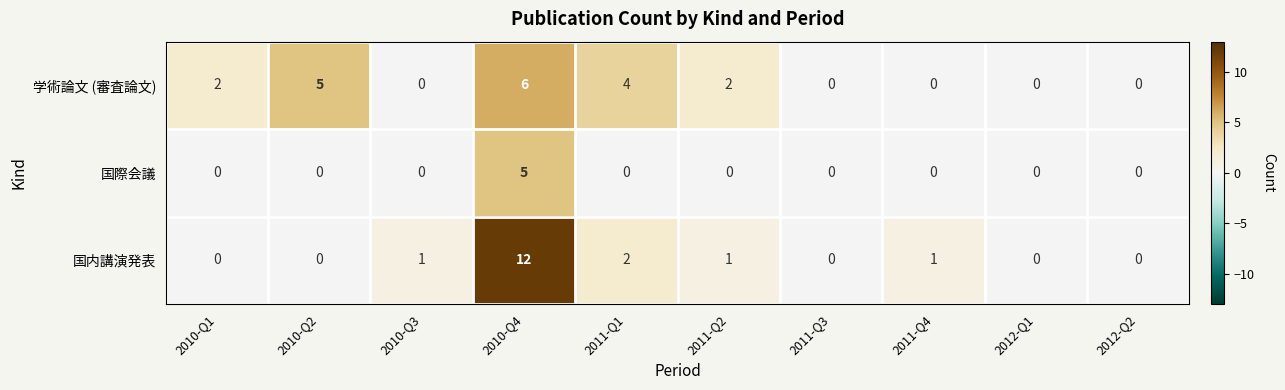

Reading left to right, transcribe all the data shown in this chart.

学術論文 (審査論文): 2010-Q1=2	2010-Q2=5	2010-Q3=0	2010-Q4=6	2011-Q1=4	2011-Q2=2	2011-Q3=0	2011-Q4=0	2012-Q1=0	2012-Q2=0
国際会議: 2010-Q1=0	2010-Q2=0	2010-Q3=0	2010-Q4=5	2011-Q1=0	2011-Q2=0	2011-Q3=0	2011-Q4=0	2012-Q1=0	2012-Q2=0
国内講演発表: 2010-Q1=0	2010-Q2=0	2010-Q3=1	2010-Q4=12	2011-Q1=2	2011-Q2=1	2011-Q3=0	2011-Q4=1	2012-Q1=0	2012-Q2=0